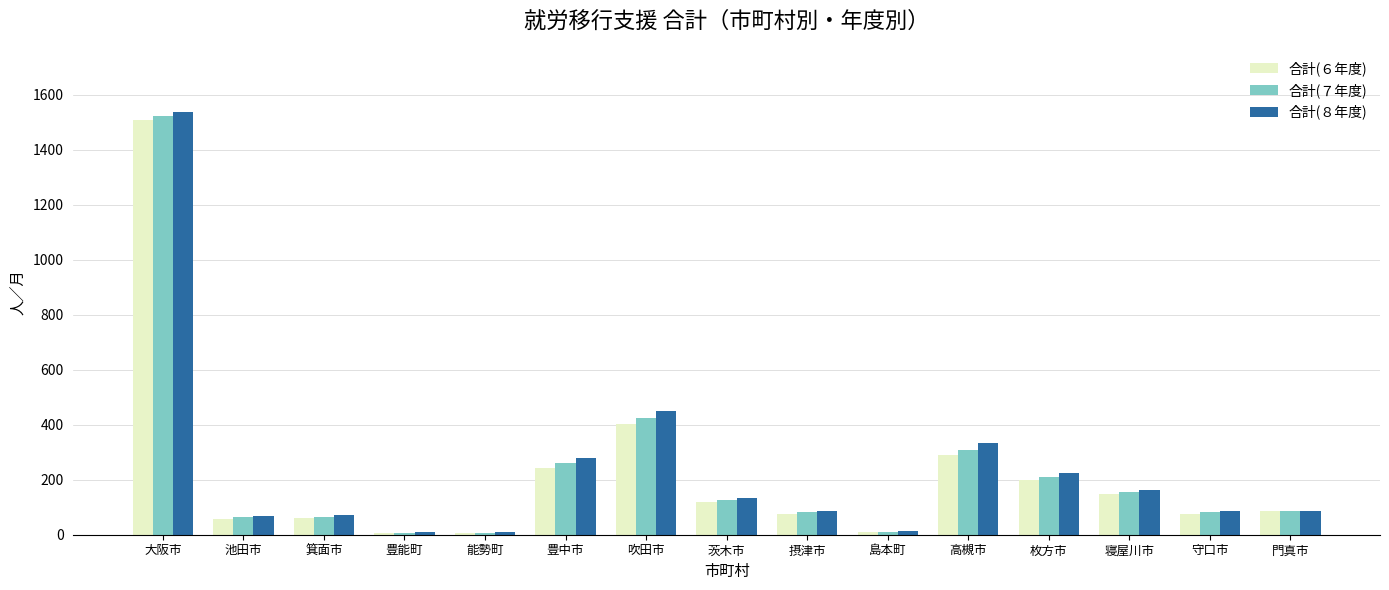

How many groups of bars are there?

15